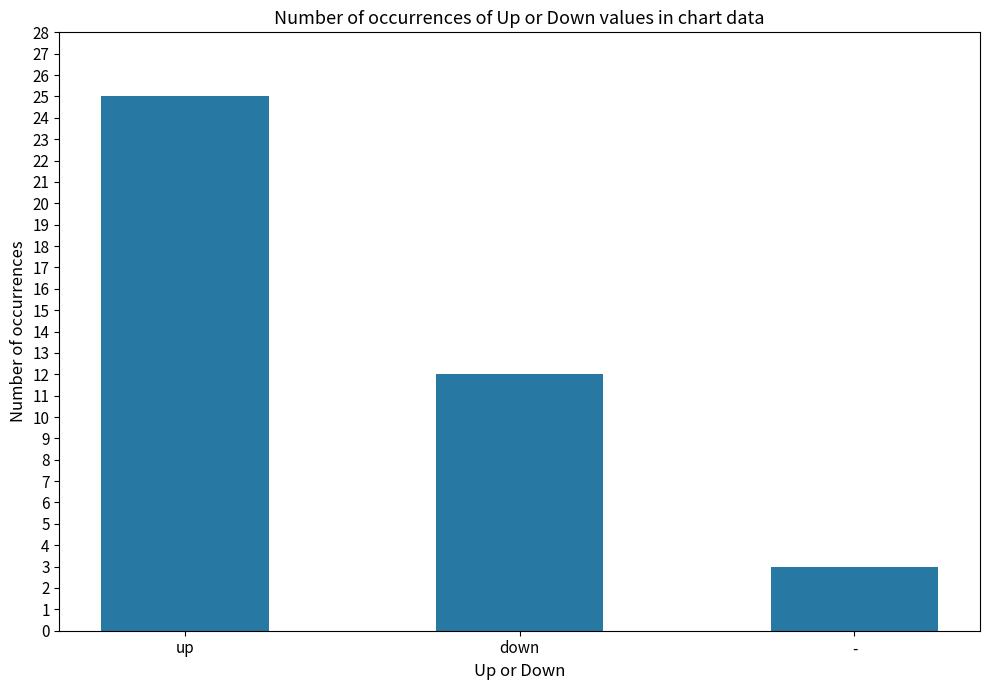

What is the value of the 2nd bar from the left?

12